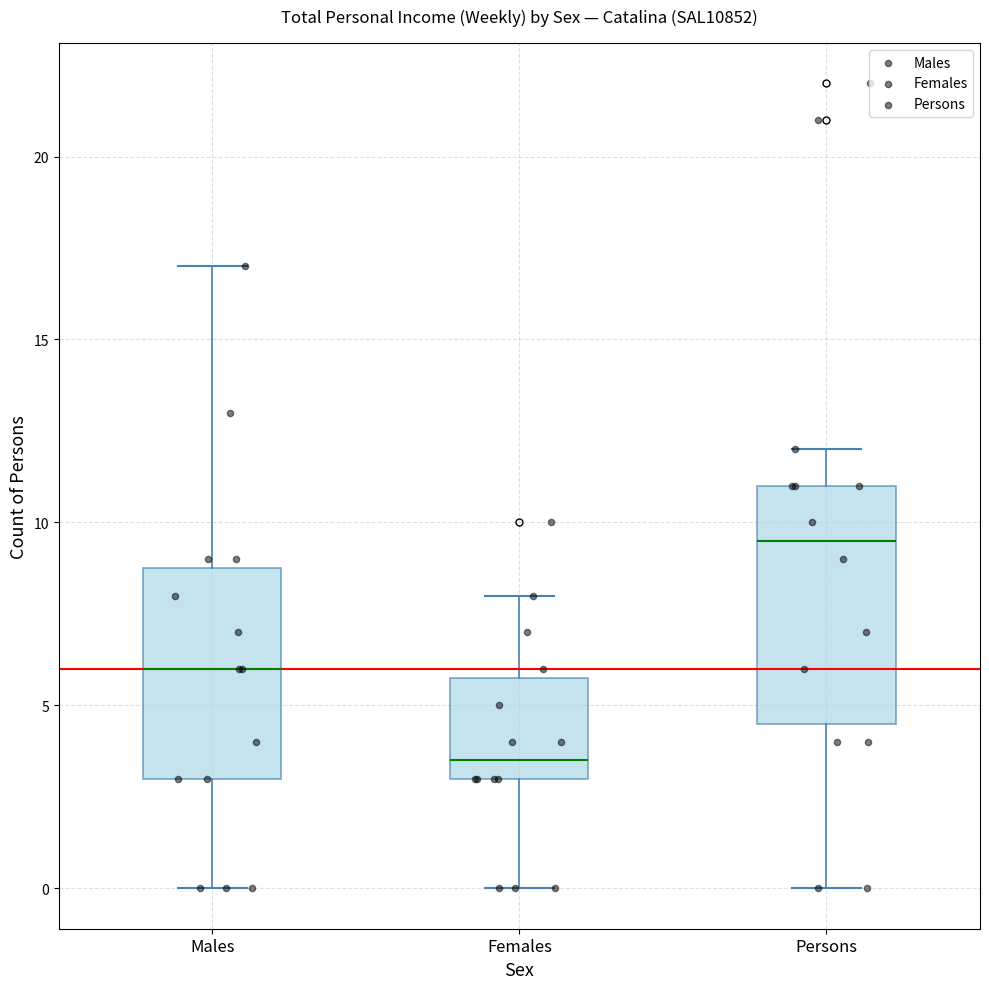

Reading left to right, transcribe this box plot: for each box, give where its median line is, the range the box spans, and where its two whiskers end, as read against the y-axis. The values are not printed on the chart, so give them approximately, as read against the axis.

Males: median 6.0, box 3.0 to 9.0, whiskers 0.0 to 17.0
Females: median 3.5, box 3.0 to 6.0, whiskers 0.0 to 8.0
Persons: median 9.5, box 4.5 to 11.0, whiskers 0.0 to 12.0